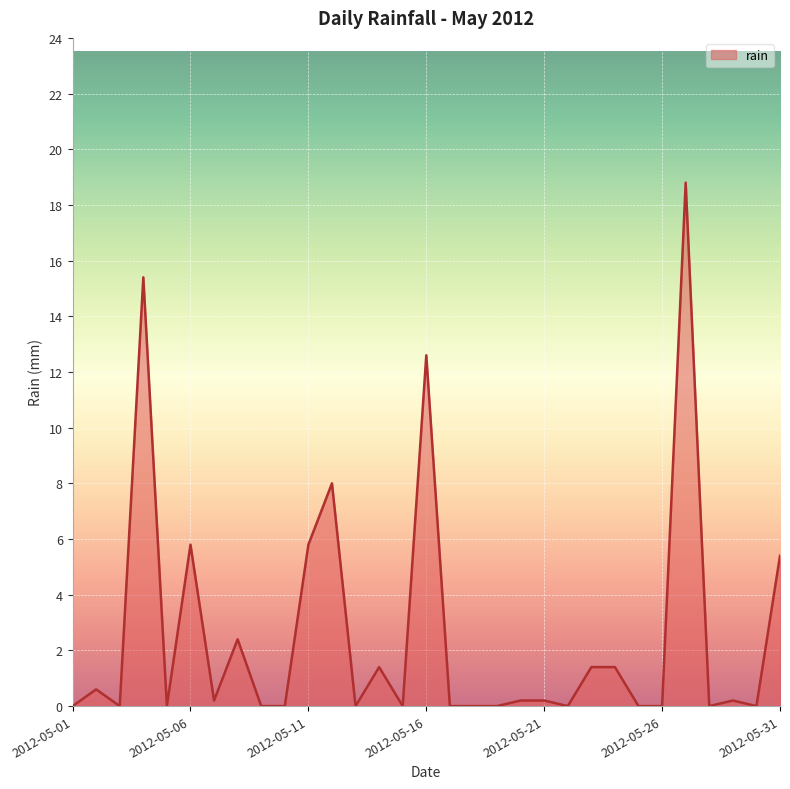

True or false: the data has more than 2 interior local peaks.

True